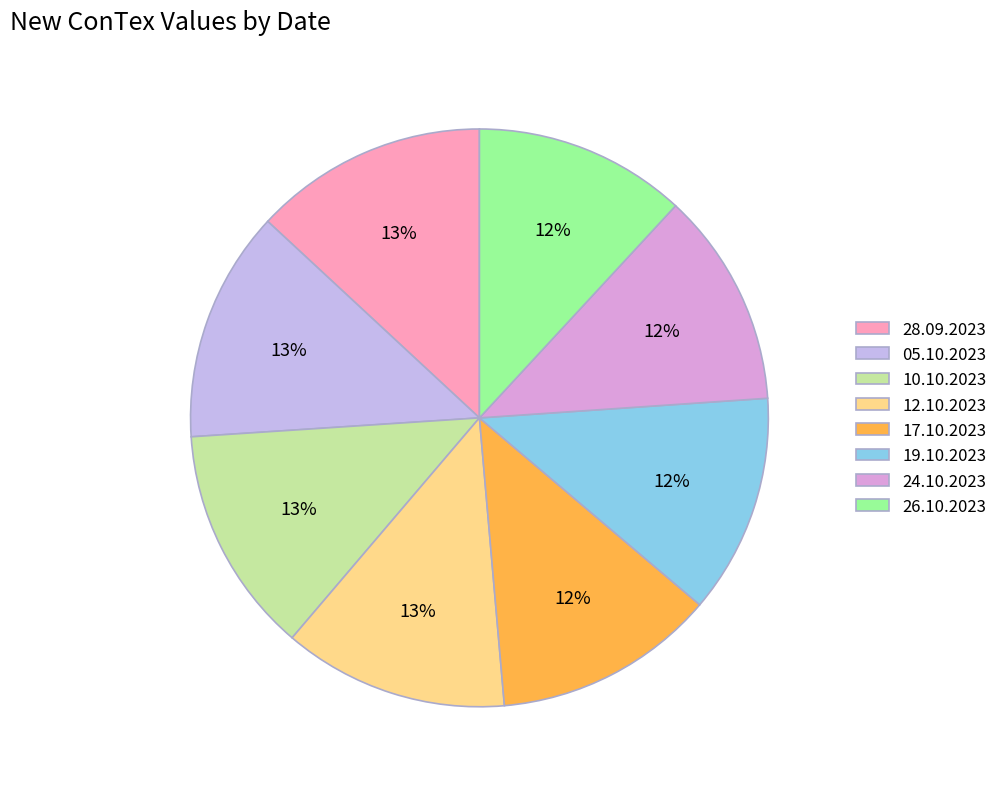

Does 10.10.2023 represent more than half of the total?

No